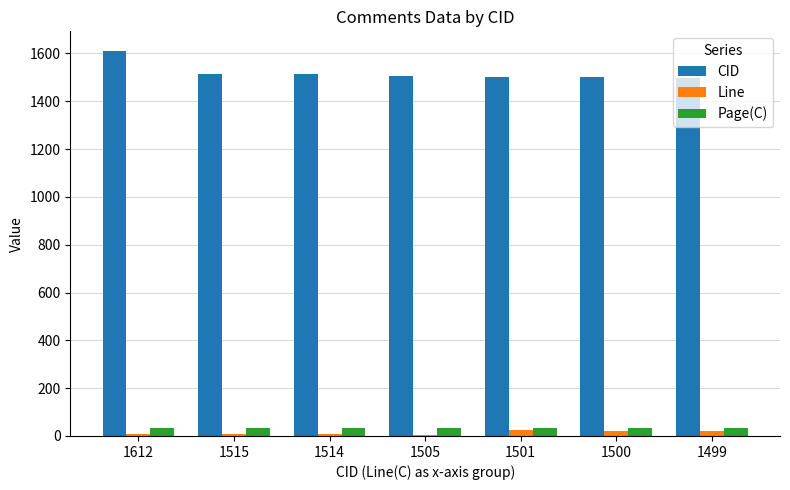

Is it true that CID equals 816 at 1500?

False